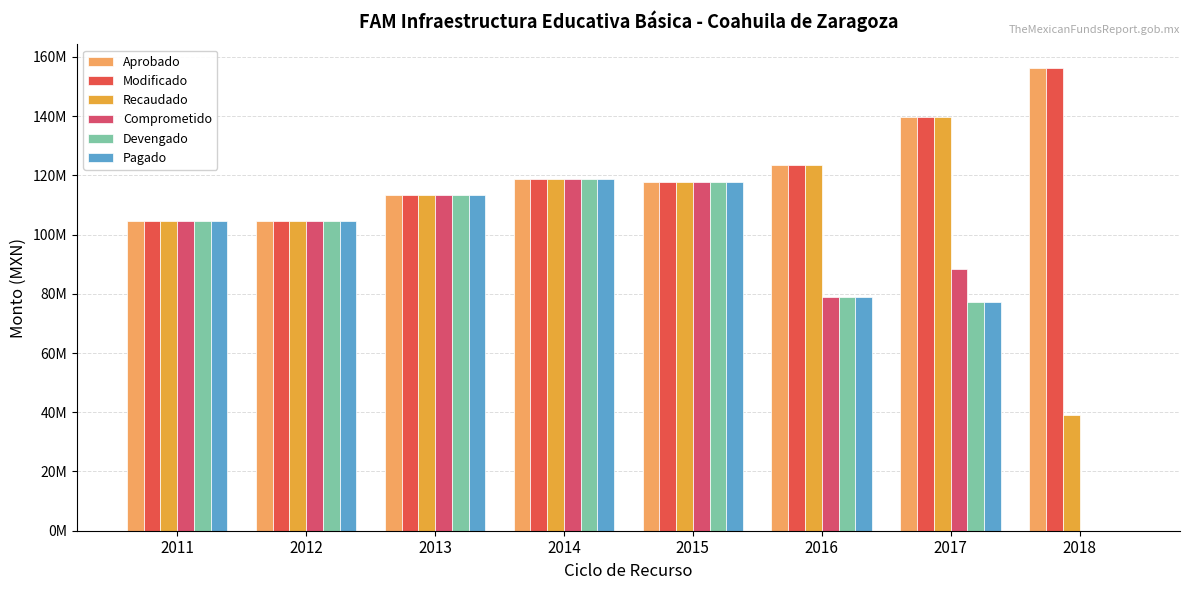

Are the bars grouped side by side (vs. stacked)?

Yes